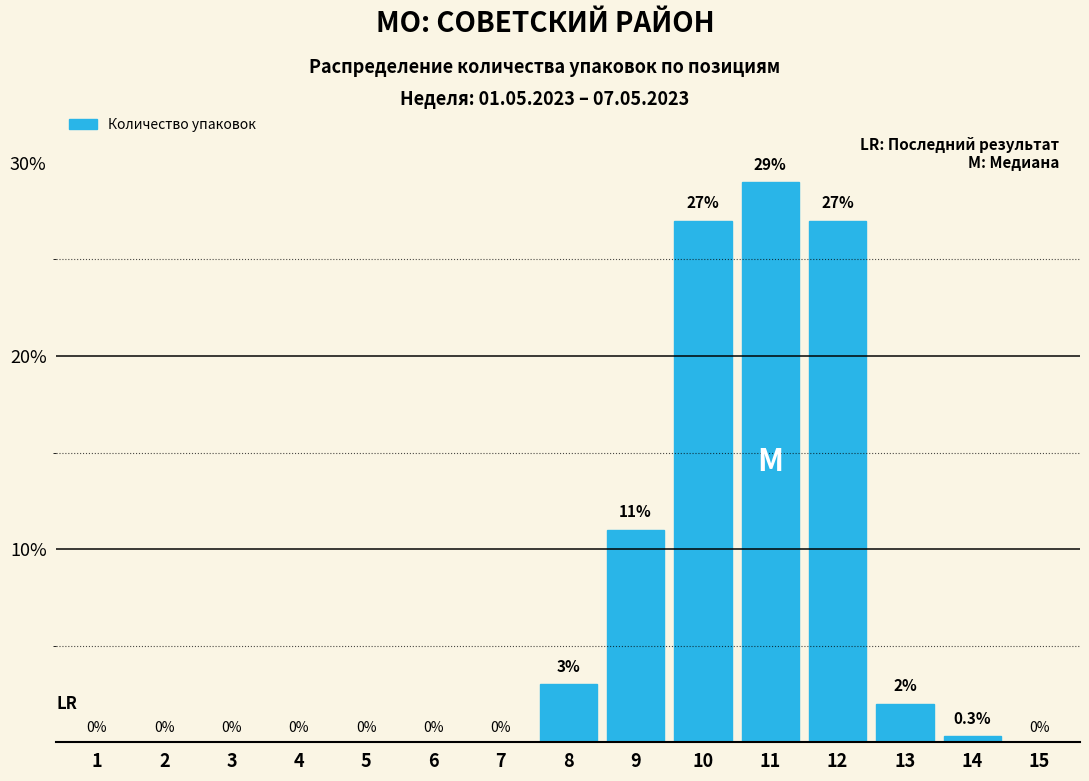

Reading left to right, what are all the values shown in this chart?

1=0.0	2=0.0	3=0.0	4=0.0	5=0.0	6=0.0	7=0.0	8=3.0	9=11.0	10=27.0	11=29.0	12=27.0	13=2.0	14=0.3	15=0.0